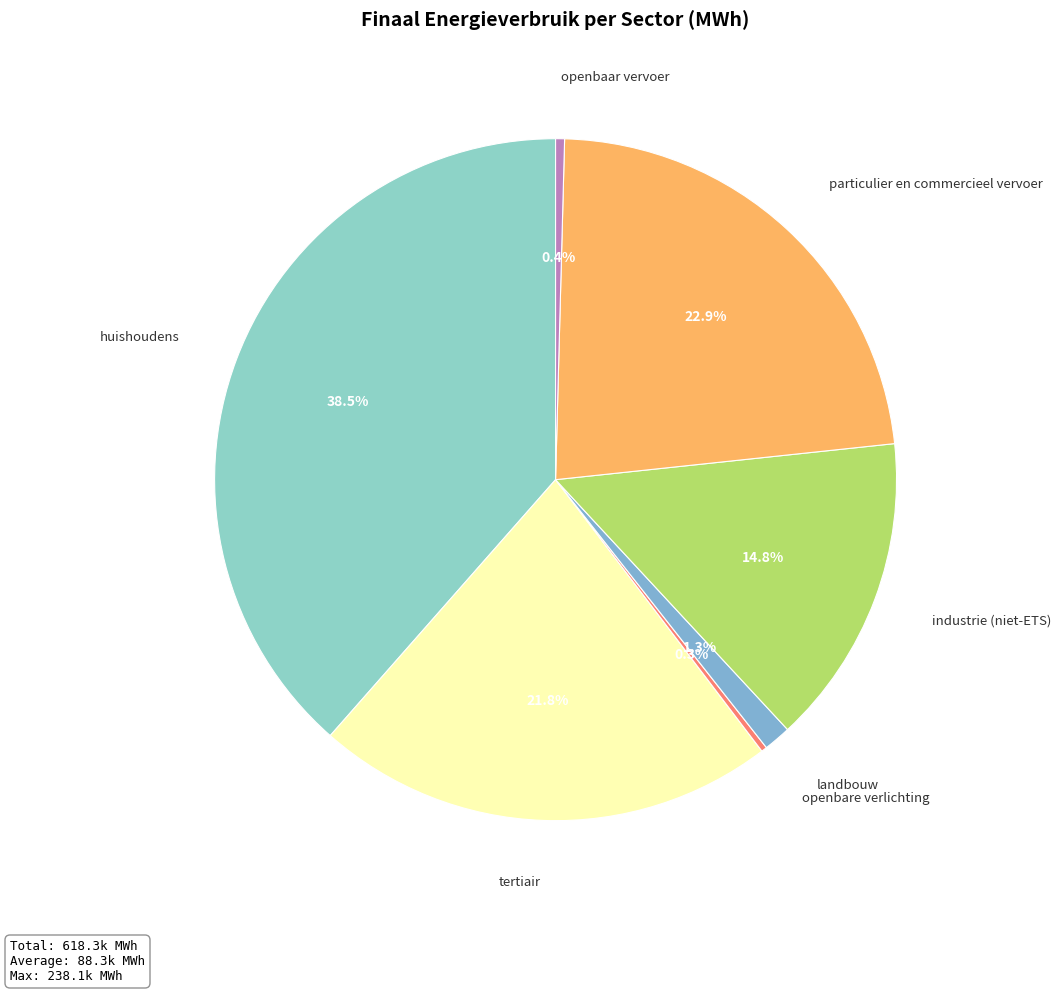

Which category has the biggest portion of the pie?

huishoudens